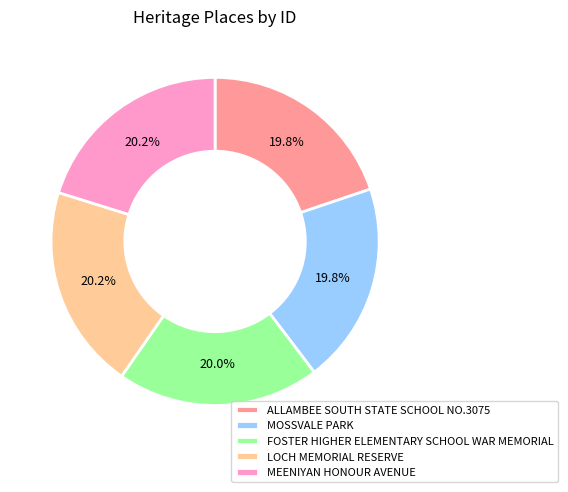

To the nearest percent, what portion does MEENIYAN HONOUR AVENUE represent?

20%